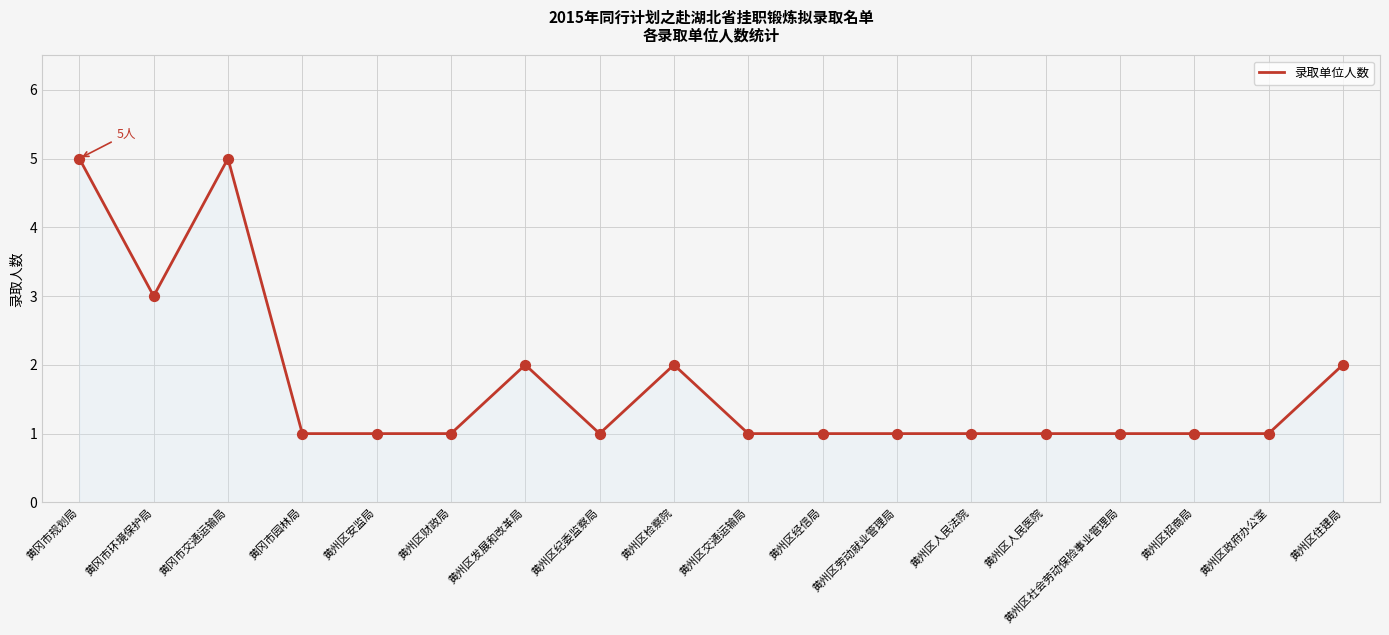

Between 黄州区发展和改革局 and 黄州区政府办公室, which is larger?

黄州区发展和改革局